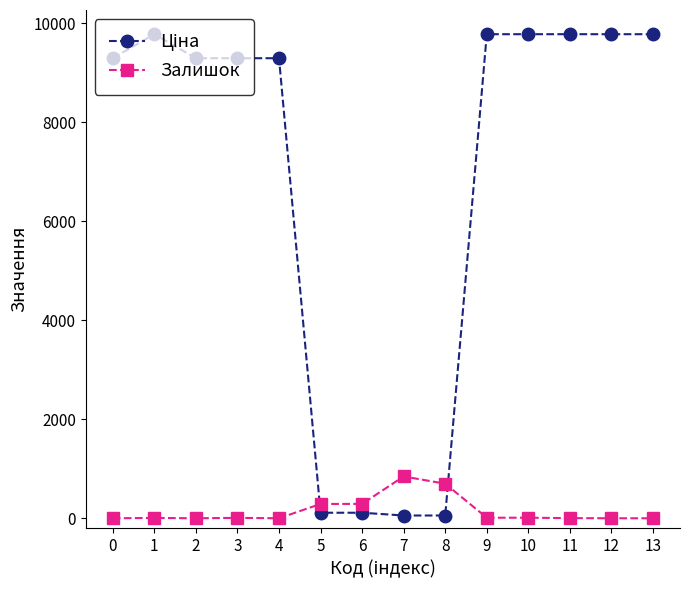

What is the difference between the second highest and minimum values in the Залишок series?

698.0